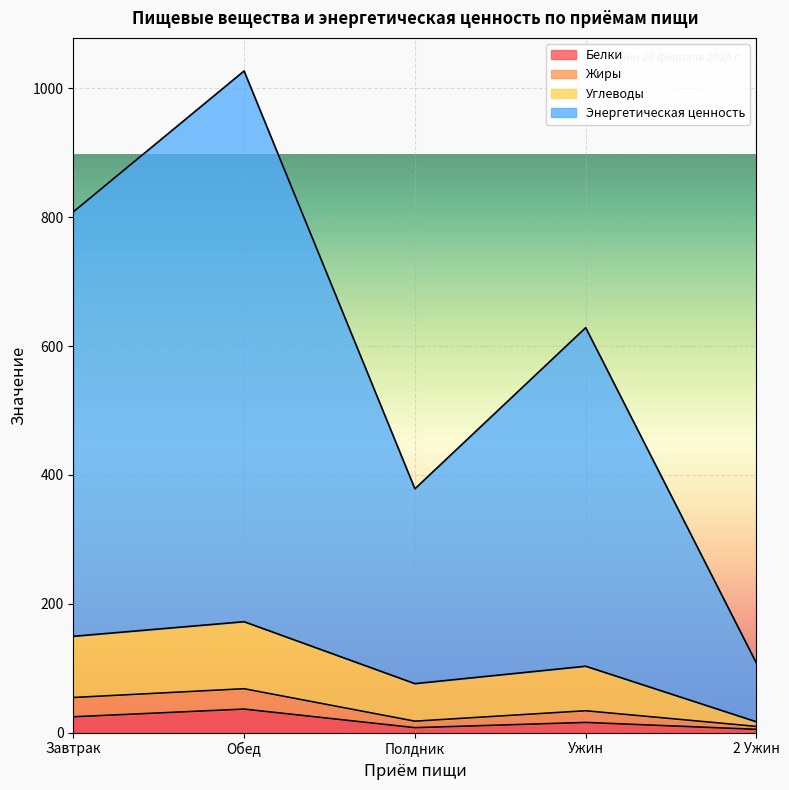

True or false: Энергетическая ценность has a value of 1348.2 at Завтрак.

False